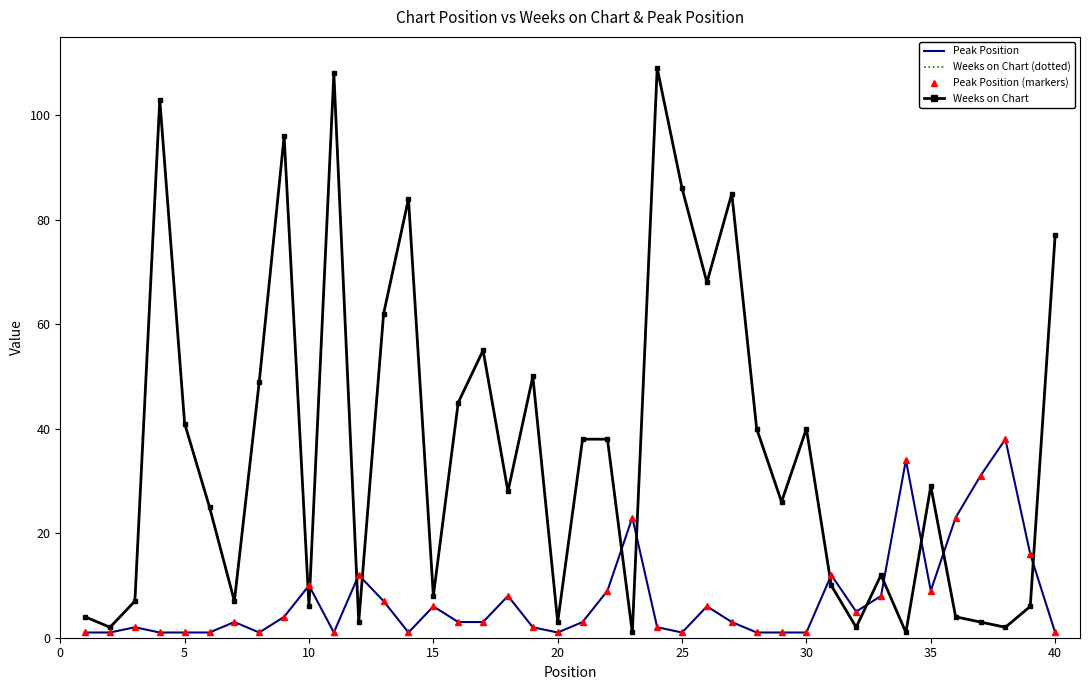

What is the minimum value shown in the chart?

1